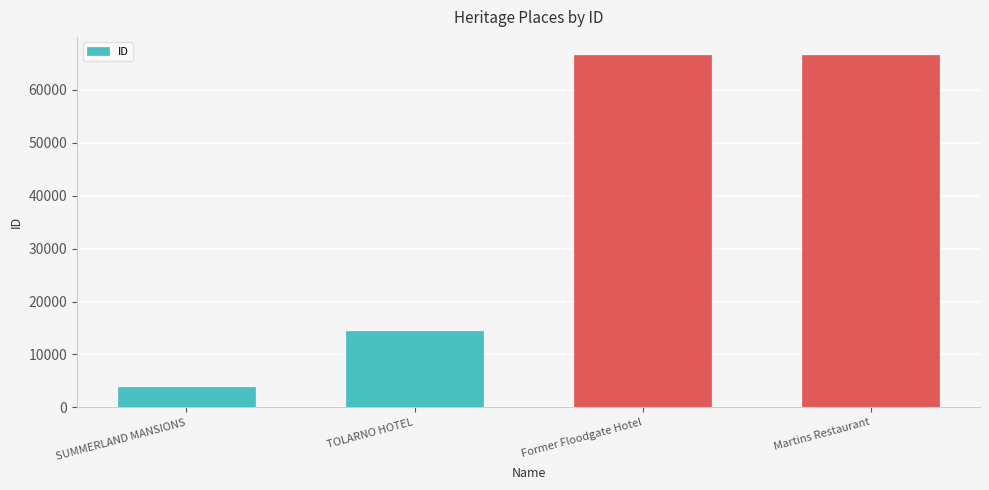

What is the smallest value displayed?

3779